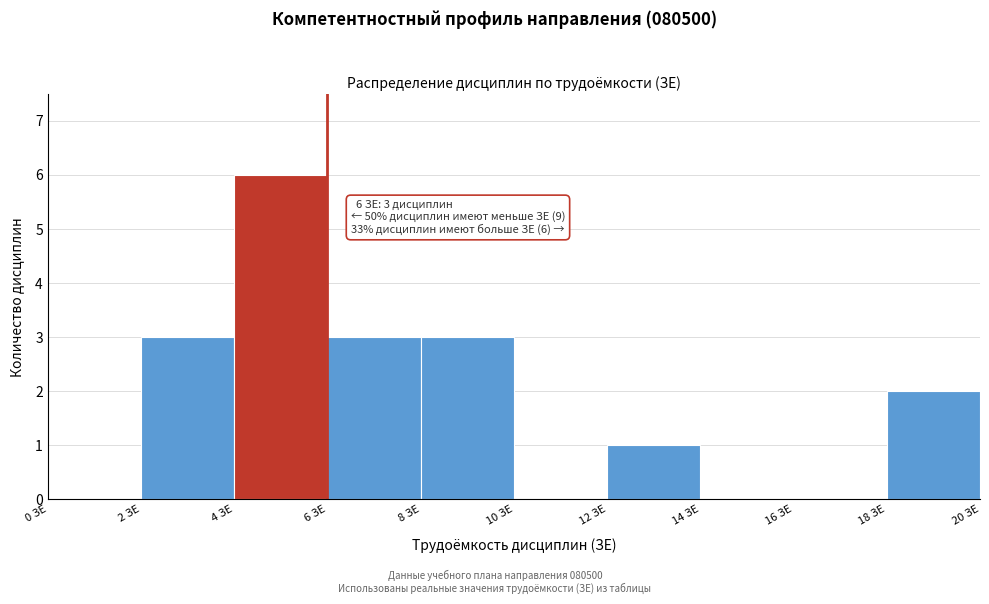

Which range on the x-axis has the tallest bar?

4 to 6